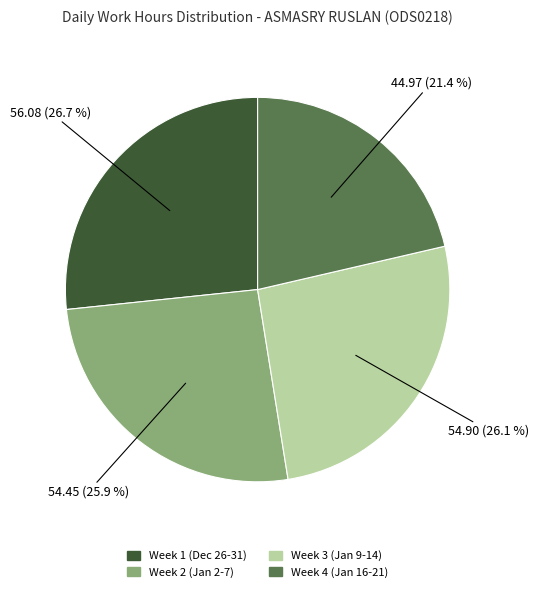

Count the number of slices in the pie.

4